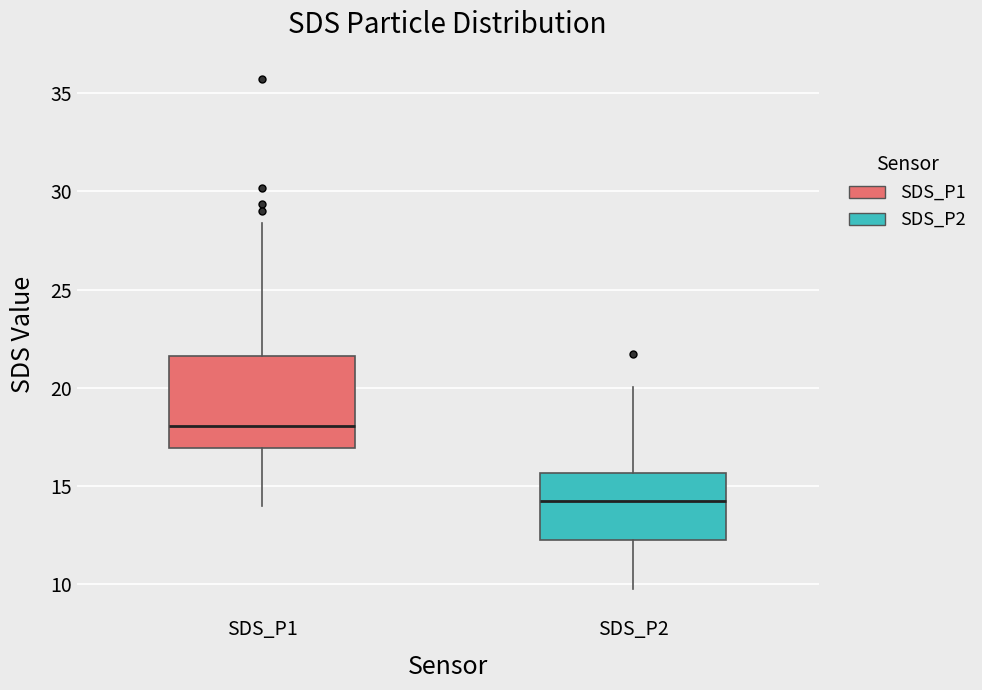

Which box's median line is the lowest?

SDS_P2